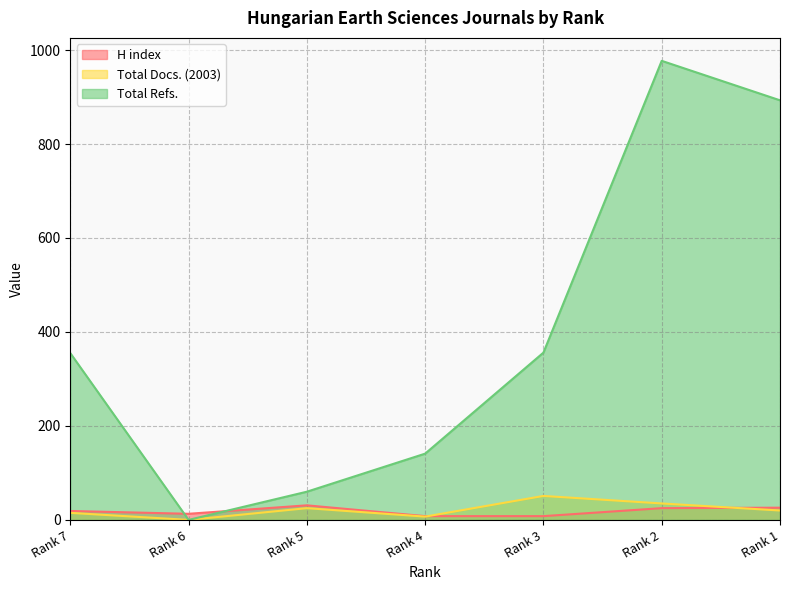

After their last crossing, which series has the higher values: H index or Total Docs. (2003)?

H index